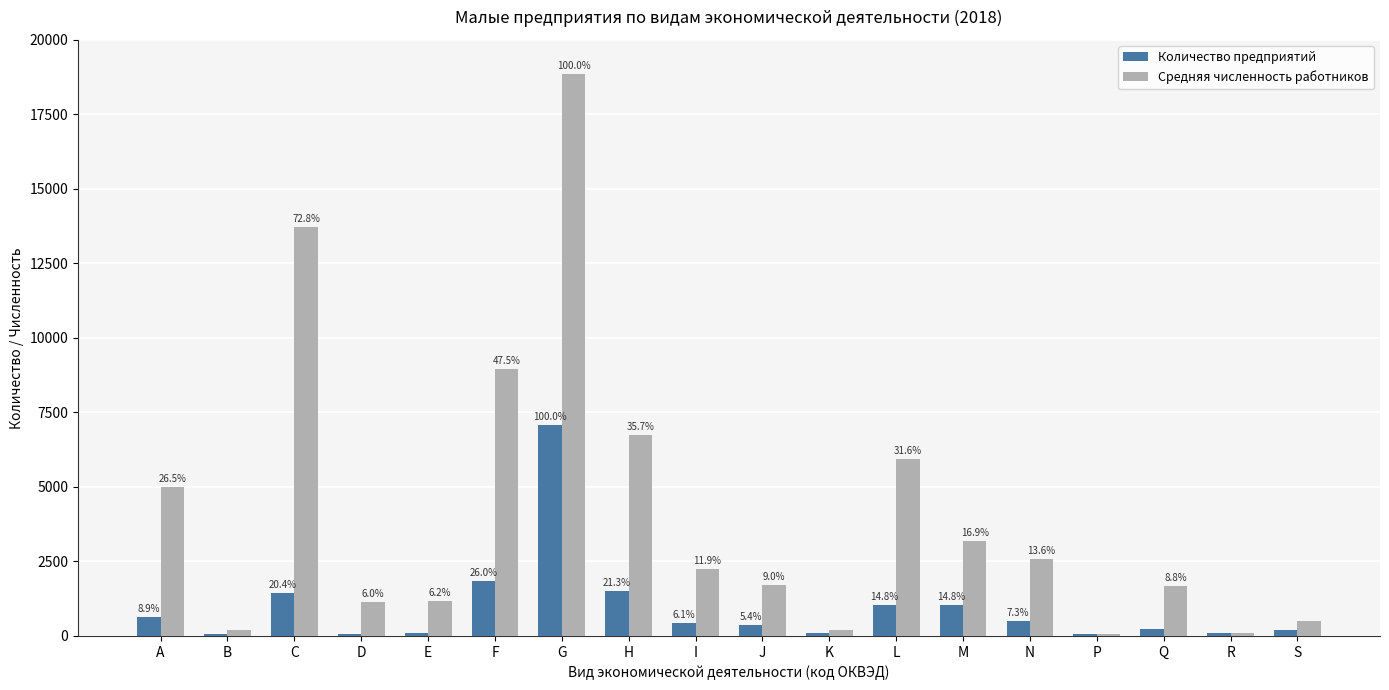

At which label does Количество предприятий first exceed 431?

A